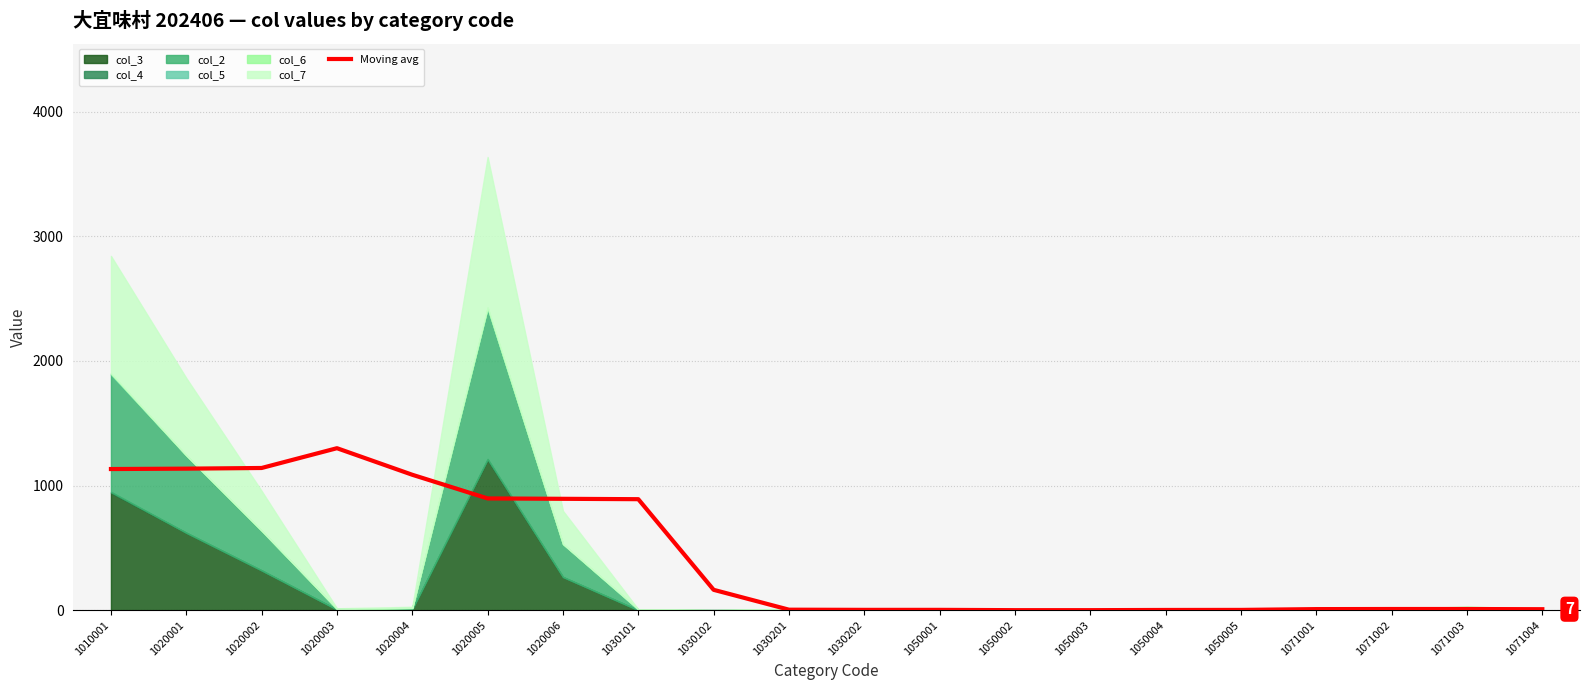

Is it true that the value at 1030202 is 1.1?

False